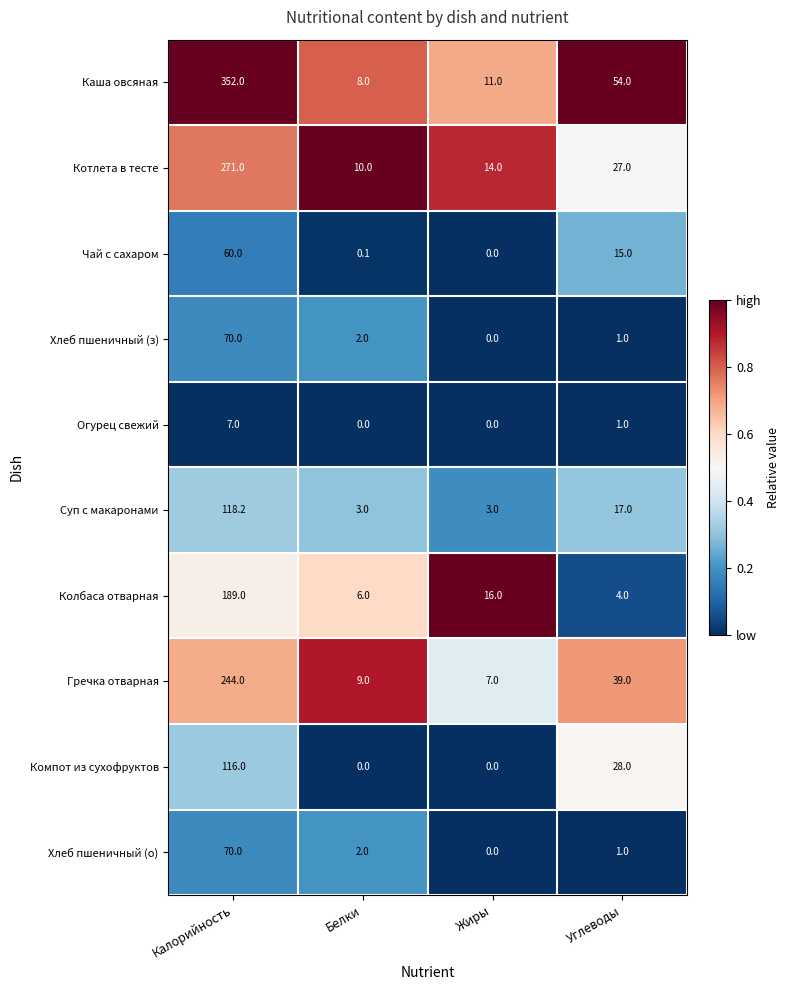

Which series has the largest total across all categories?

Каша овсяная